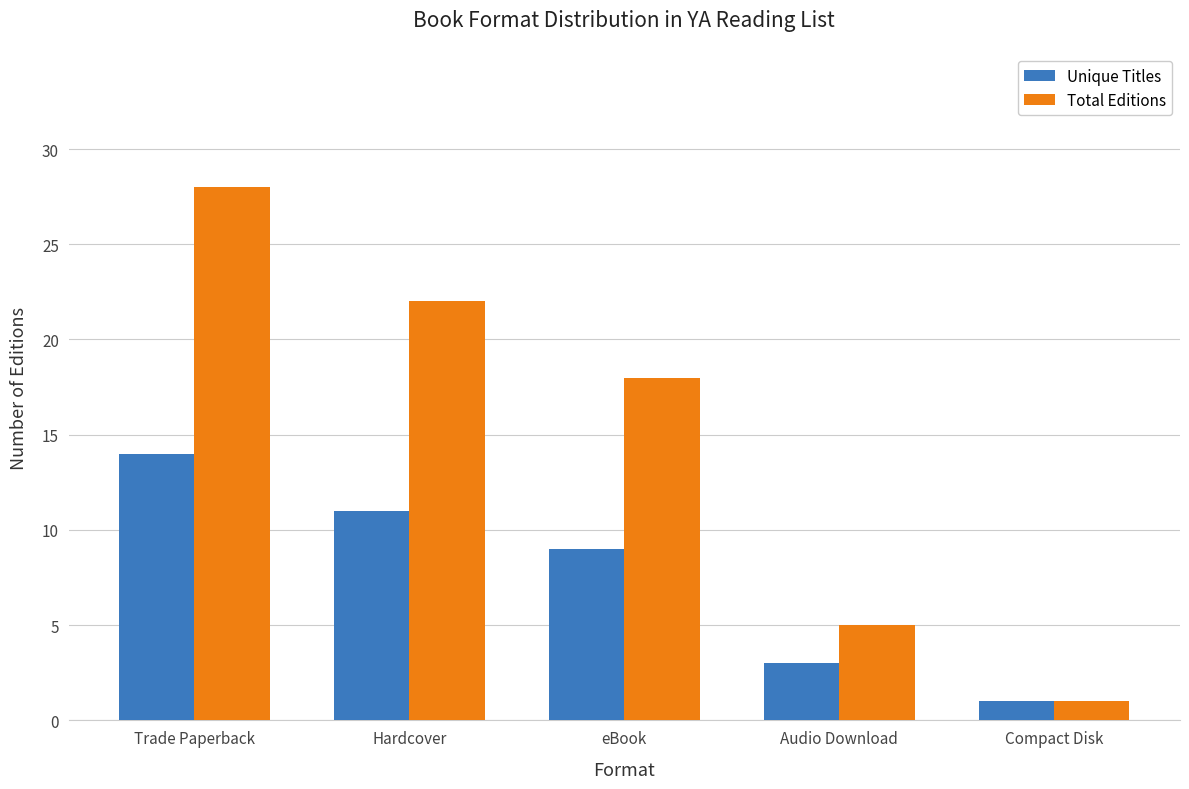

Reading left to right, list all the values displayed in this chart.

Unique Titles: Trade Paperback=14	Hardcover=11	eBook=9	Audio Download=3	Compact Disk=1
Total Editions: Trade Paperback=28	Hardcover=22	eBook=18	Audio Download=5	Compact Disk=1